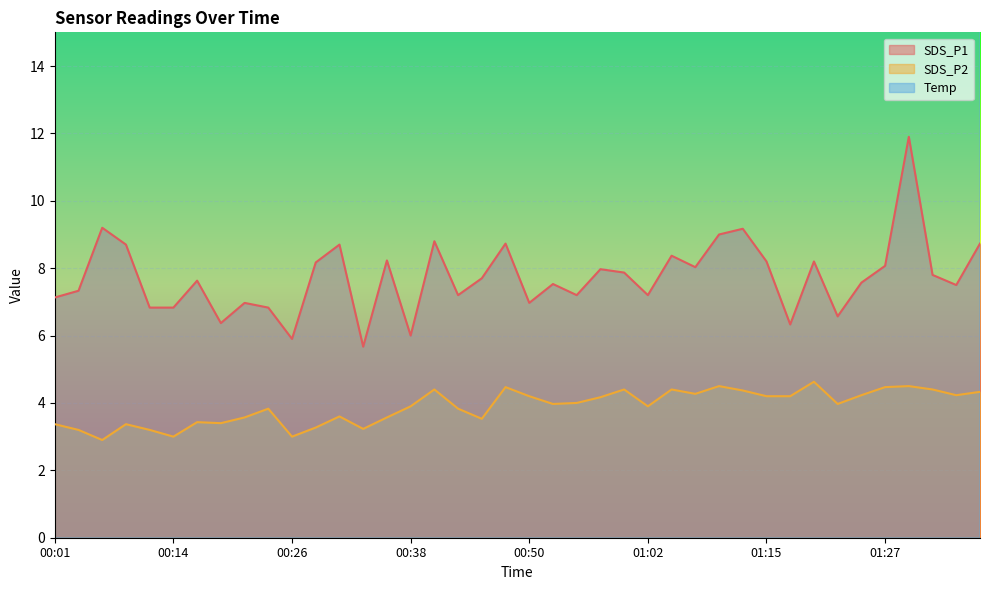

True or false: SDS_P2 has a value of 5.8 at 00:23.

False